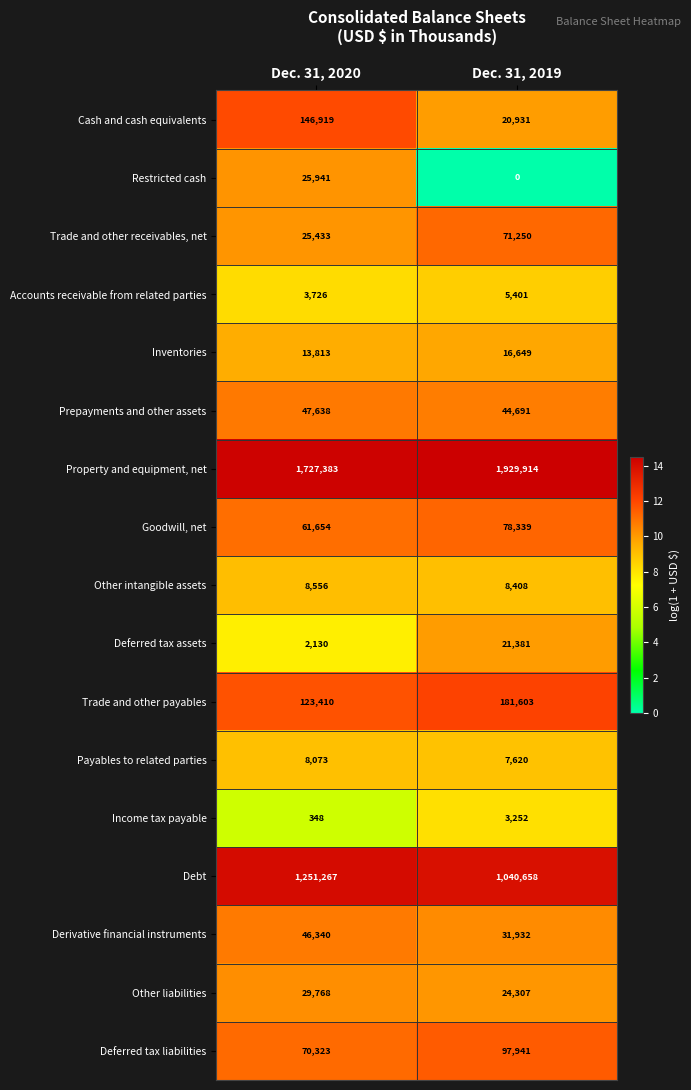

The value of Prepayments and other assets at Dec. 31, 2019 is 44691. True or false?

True